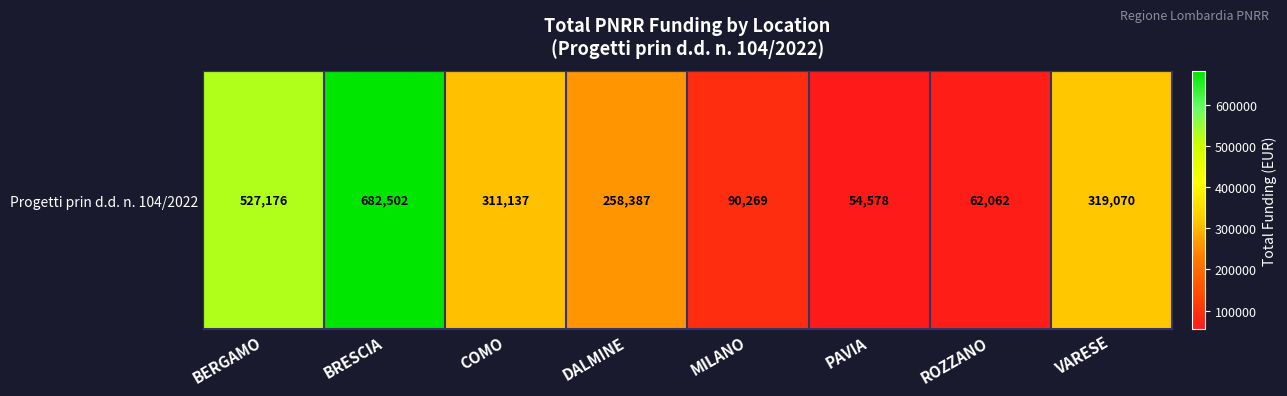

What is the sum of all values?

2305180.5